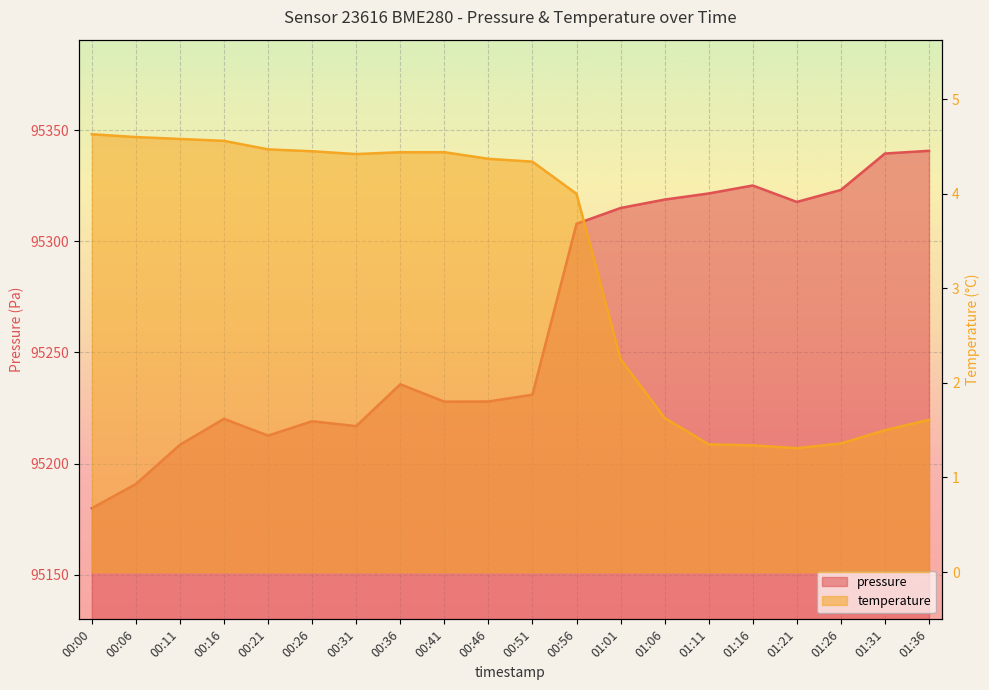

At which category does the chart reach its peak across all series?

01:36